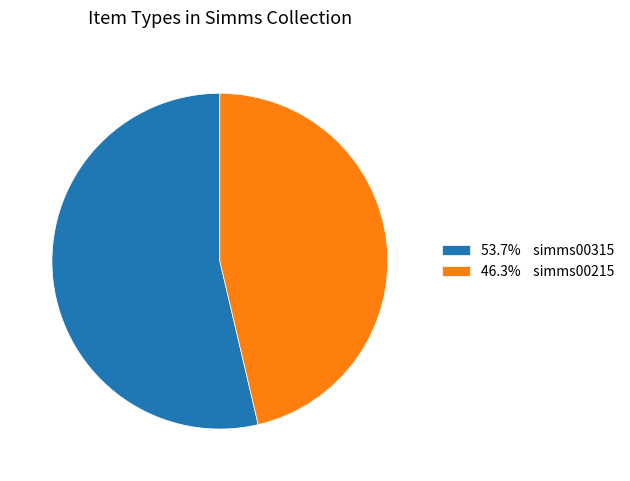

Do 46.3% simms00215 and 53.7% simms00315 together represent more than half of the pie?

Yes